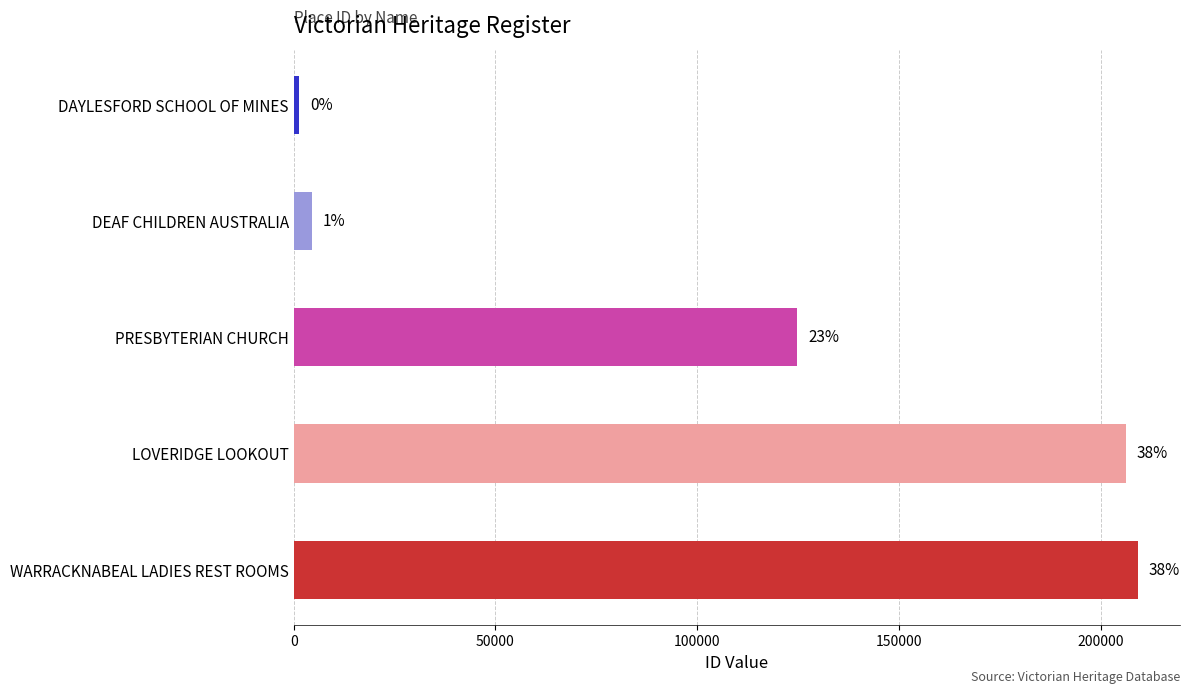

Does the chart contain stacked bars?

No